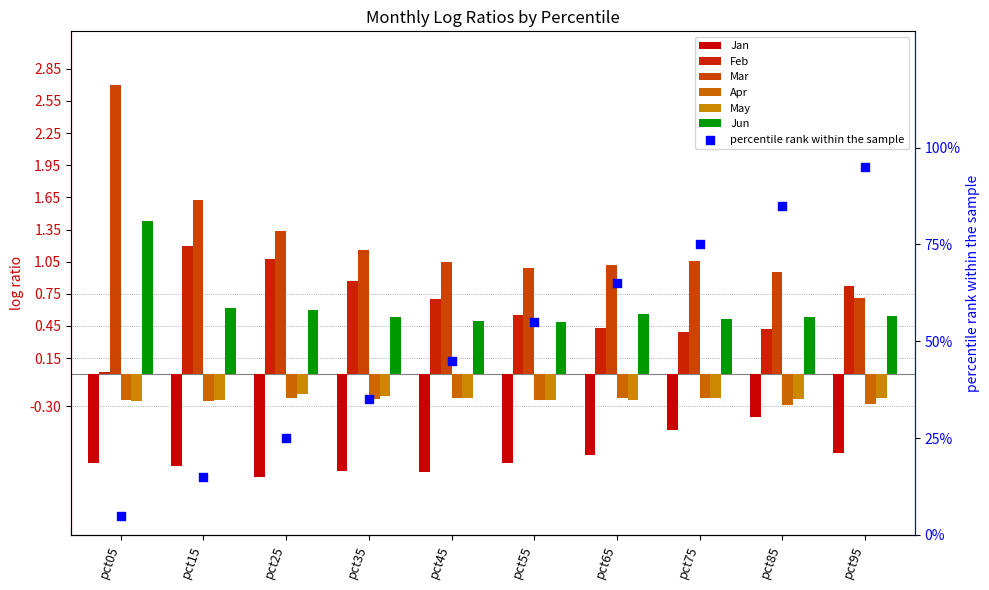

Which series has the largest total across all categories?

Mar